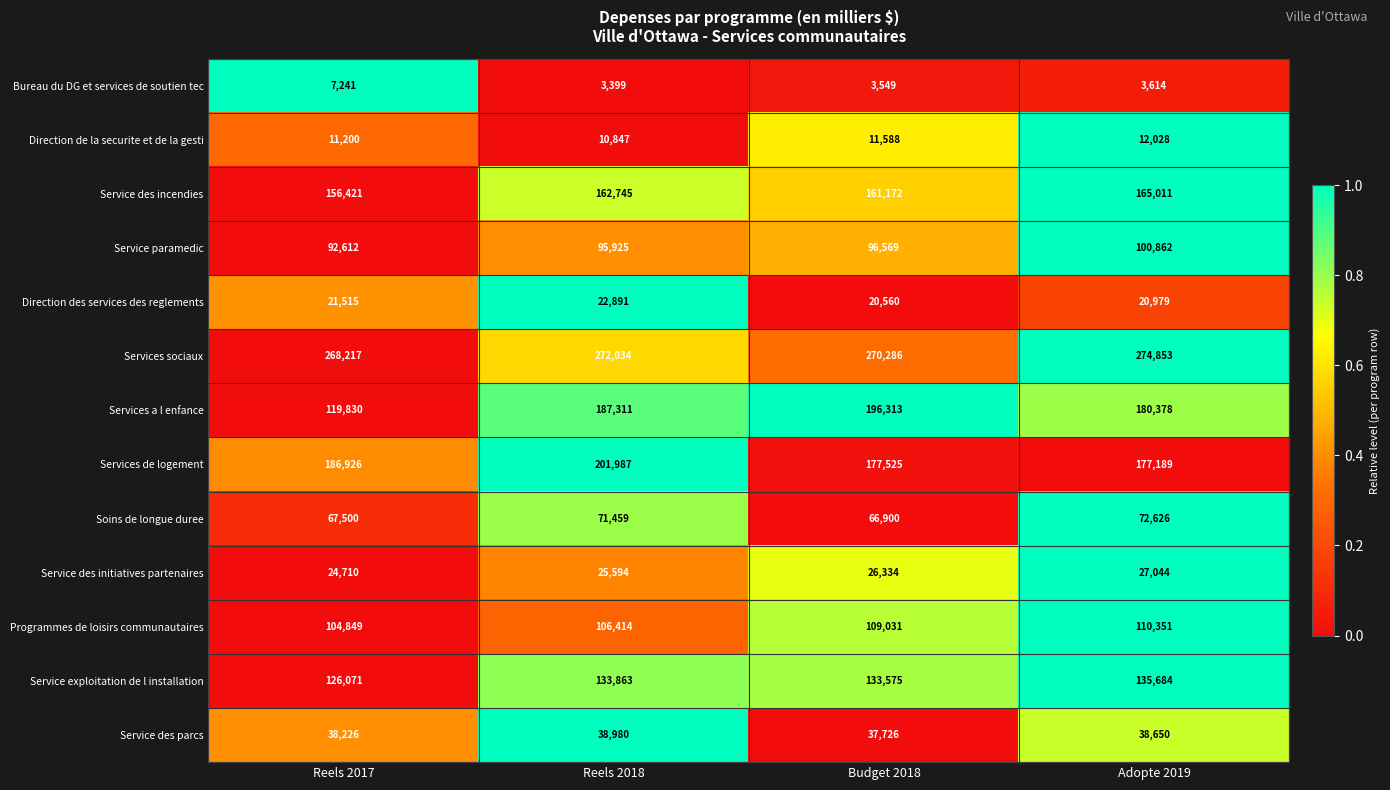

Which label corresponds to the smallest value in the chart?

Reels 2018